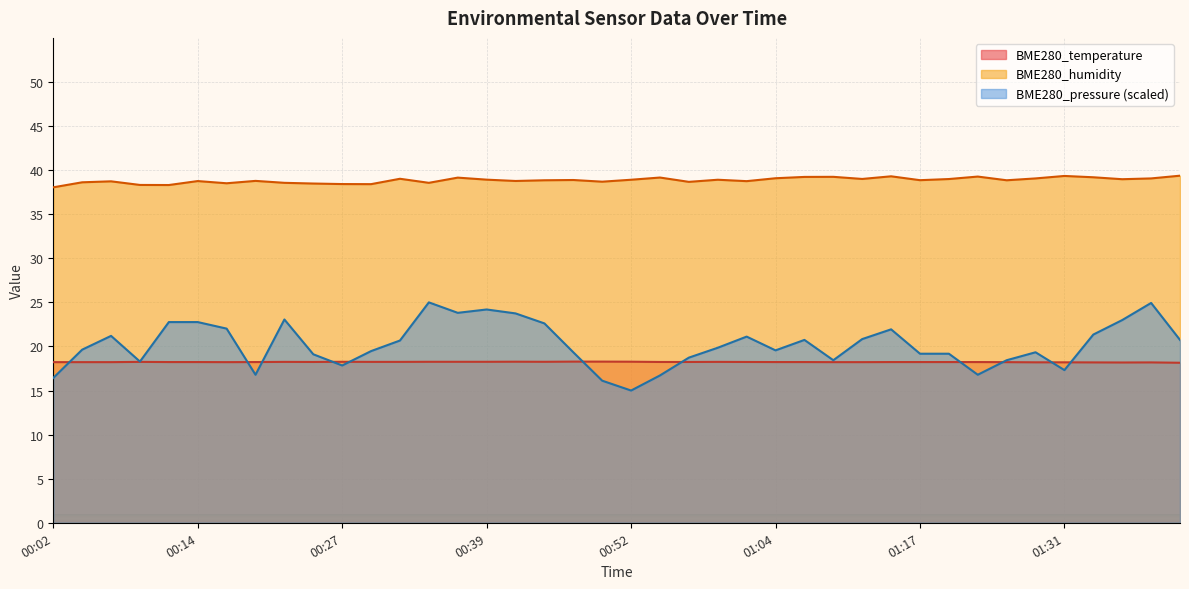

At which label does BME280_temperature reach its peak?

00:47